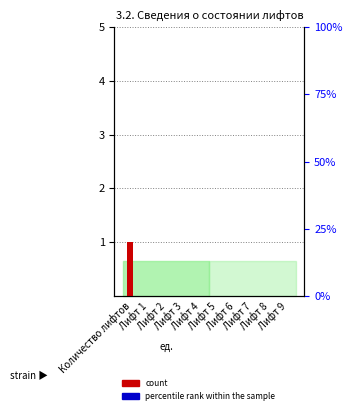

Is the value of count at Лифт 7 greater than the value of percentile rank within the sample at Лифт 9?

No